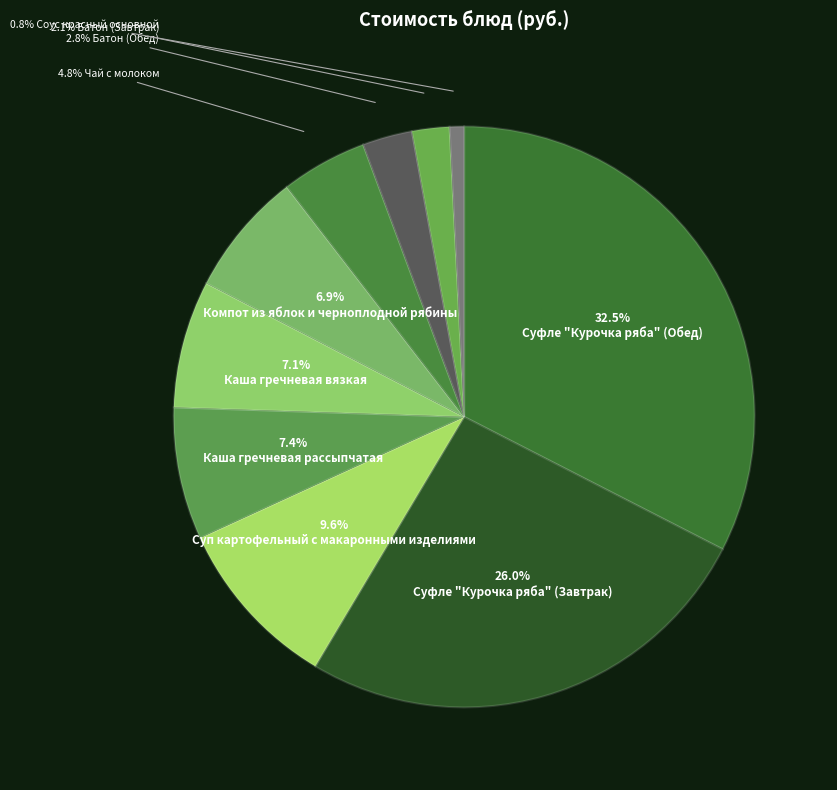

How many segments does this pie chart have?

10